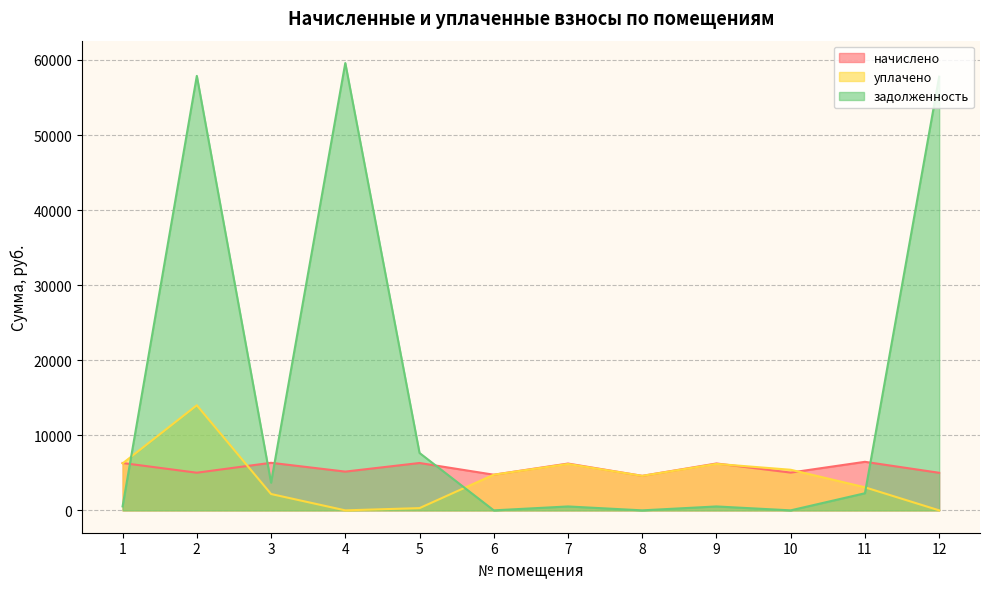

Reading right to left, transcribe all the data shown in this chart.

начислено: 5005.3	6467.2	5033.0	6245.2	4596.7	6235.8	4749.4	6309.8	5162.6	6337.7	5014.6	6309.8
уплачено: 0.0	3072.1	5407.4	6189.8	4596.1	6180.5	4748.8	300.0	0.0	2177.7	14000.0	6253.9
задолженность: 57779.6	2278.8	0.0	520.4	0.0	519.6	0.0	7644.2	59595.4	3684.1	57885.0	525.8